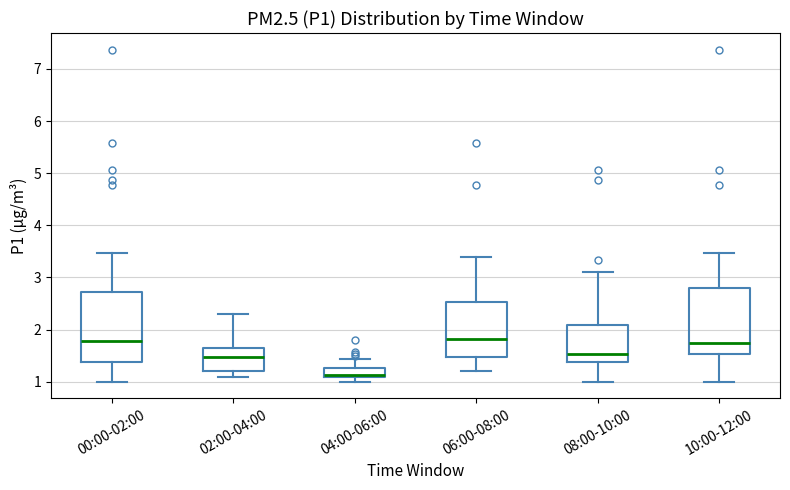

Reading left to right, transcribe this box plot: for each box, give where its median line is, the range the box spans, and where its two whiskers end, as read against the y-axis. The values are not printed on the chart, so give them approximately, as read against the axis.

00:00-02:00: median 1.8, box 1.4 to 2.7, whiskers 1.0 to 3.5
02:00-04:00: median 1.5, box 1.2 to 1.6, whiskers 1.1 to 2.3
04:00-06:00: median 1.1, box 1.1 to 1.3, whiskers 1.0 to 1.4
06:00-08:00: median 1.8, box 1.5 to 2.5, whiskers 1.2 to 3.4
08:00-10:00: median 1.5, box 1.4 to 2.1, whiskers 1.0 to 3.1
10:00-12:00: median 1.8, box 1.5 to 2.8, whiskers 1.0 to 3.5